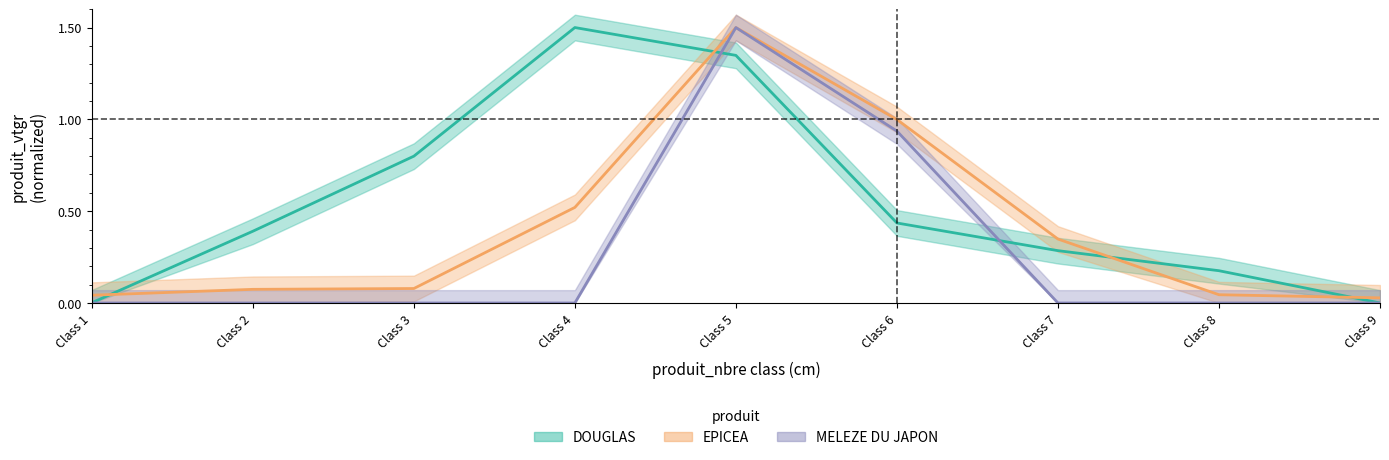

Does the chart display data point markers on the line(s)?

No